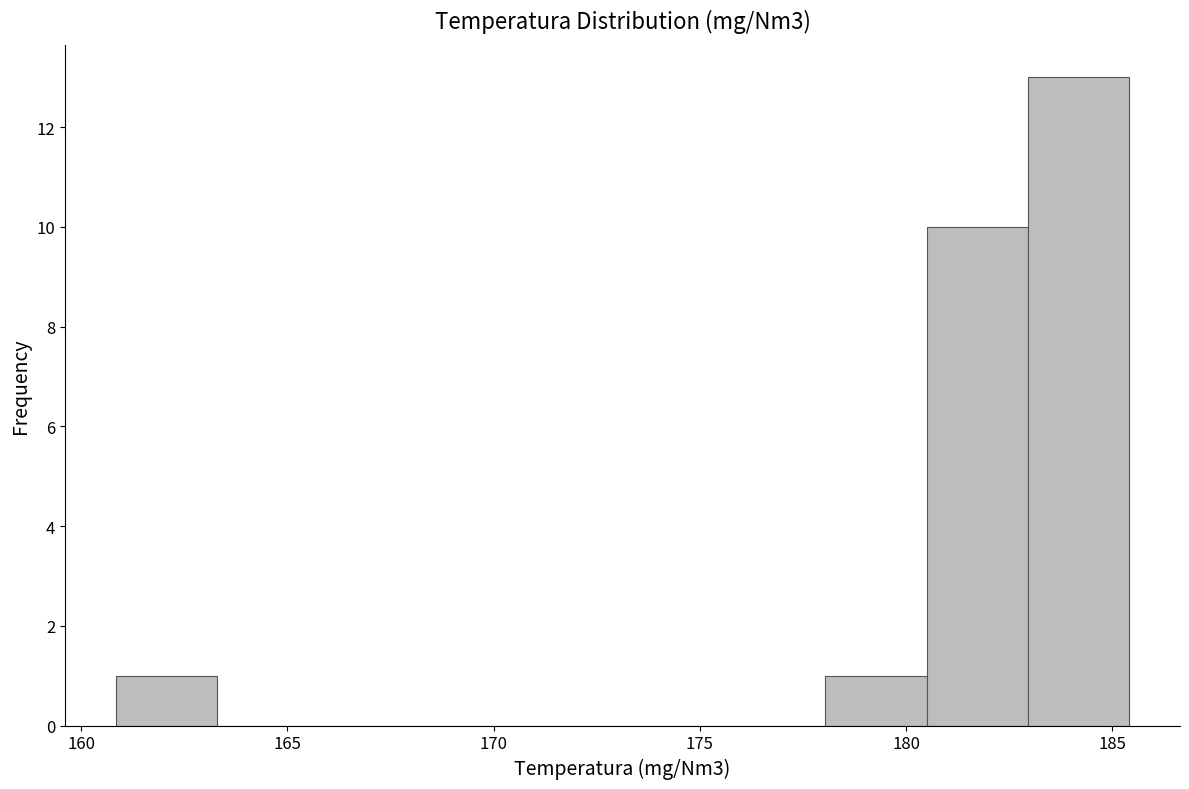

Over which range of the x-axis is the bar tallest?

183.0 to 185.5